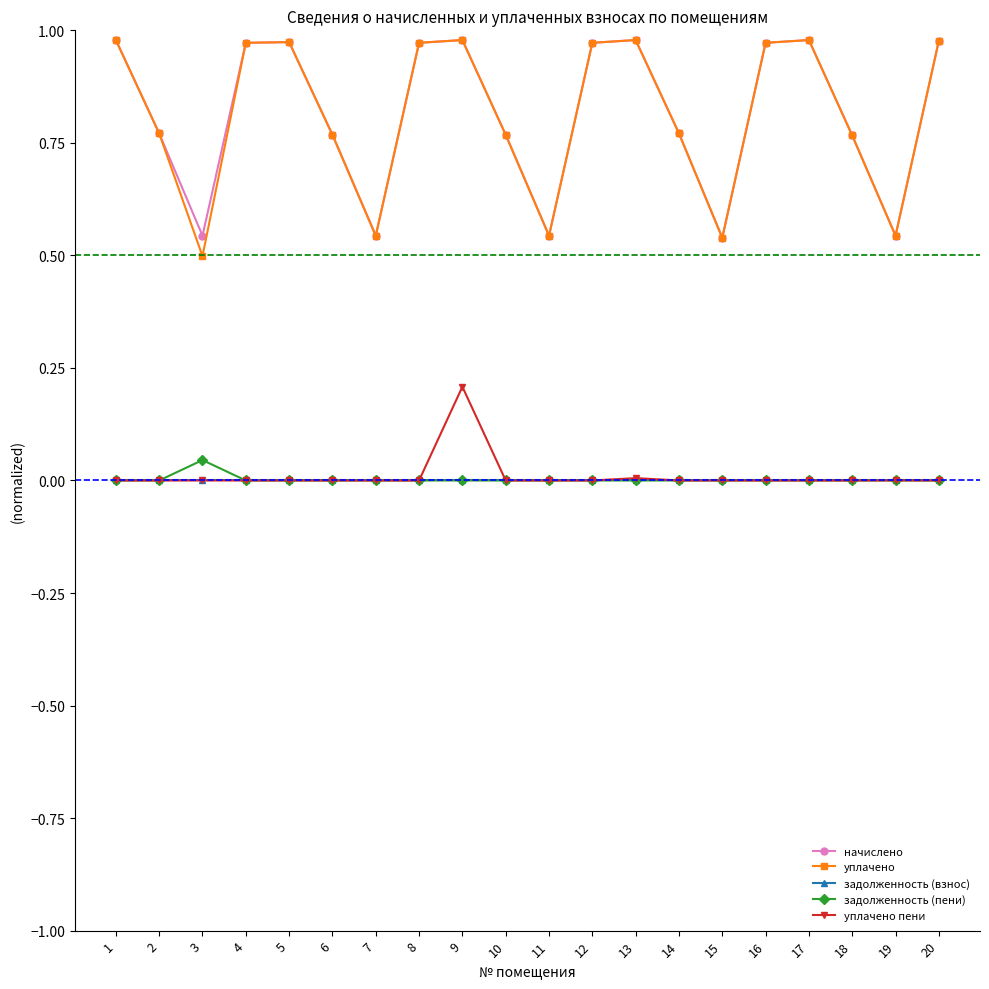

Is this an area chart (filled region under the line)?

No